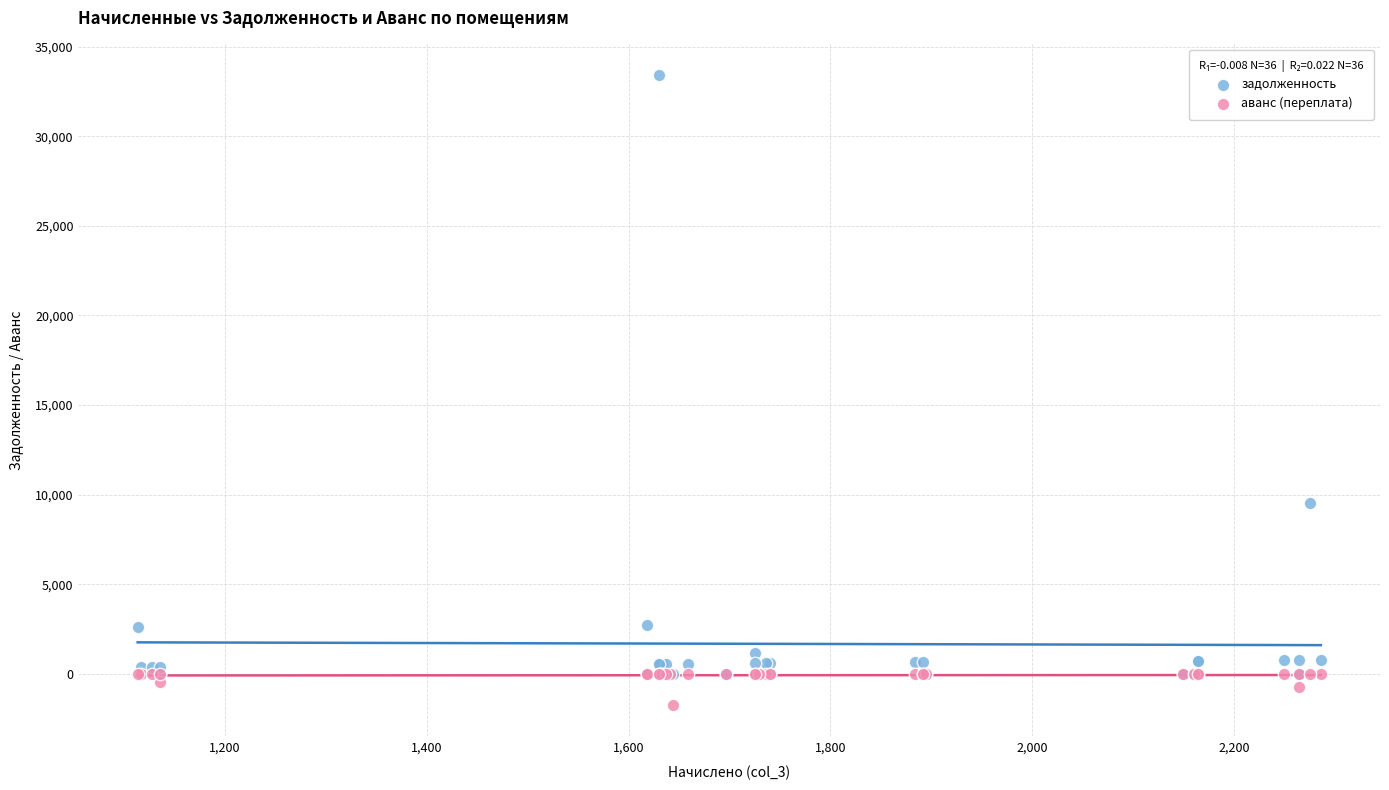

What are all the series names shown in the legend?

задолженность, аванс (переплата)